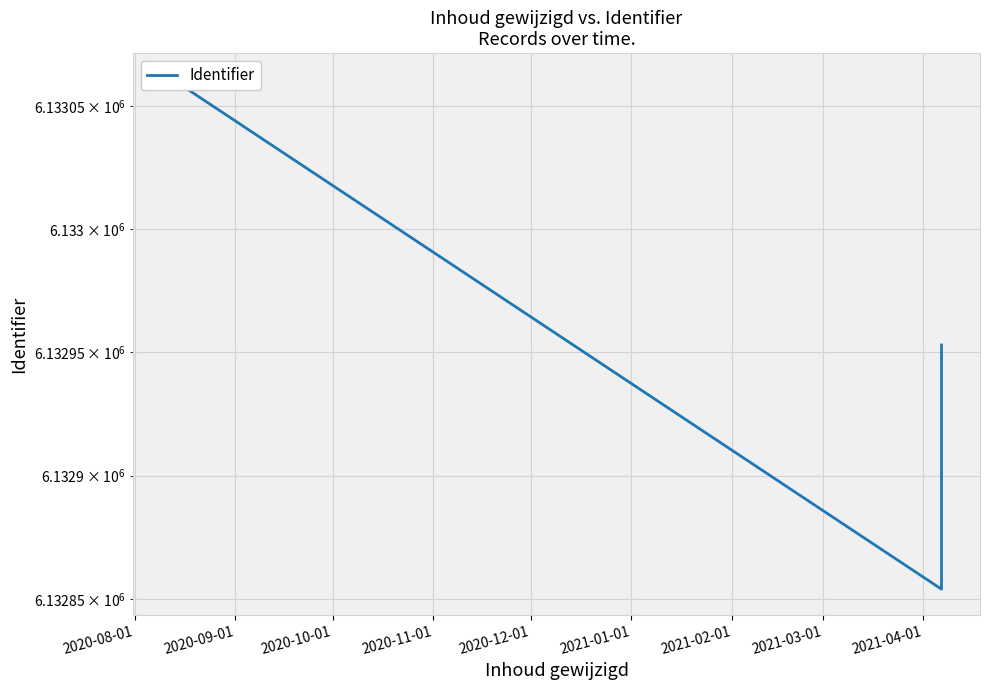

At which label does the data first exceed 6132953?

2020-08-01